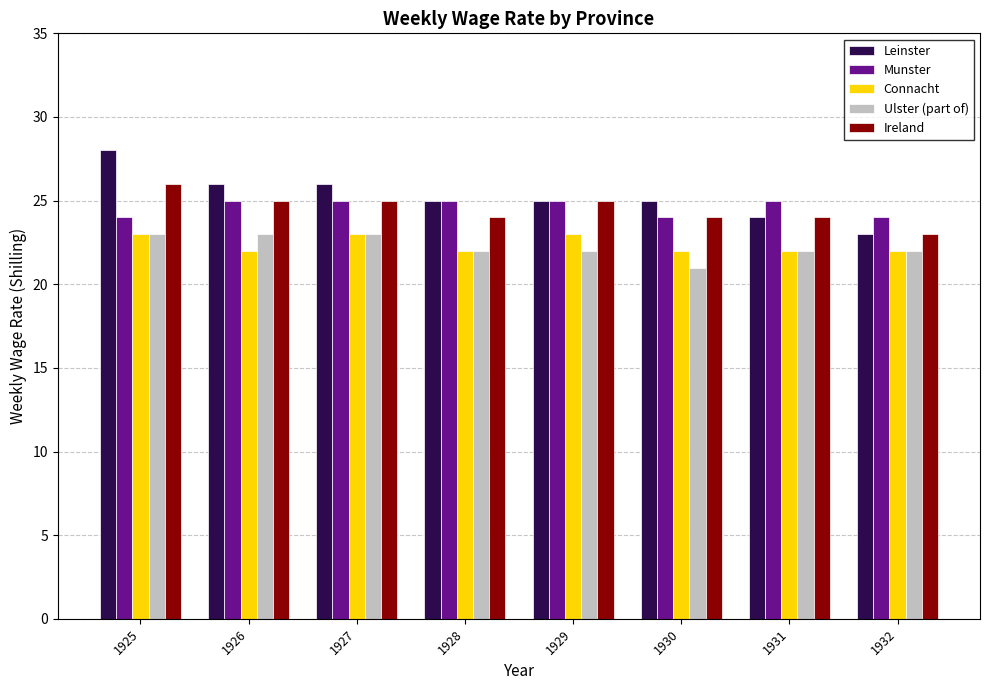

What is the approximate value of Munster at 1927?

25